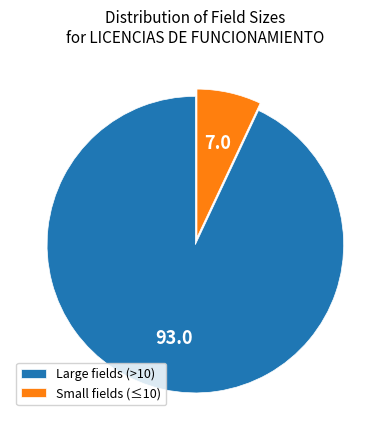

Rank the categories by value from highest to lowest.

Large fields (>10), Small fields (≤10)